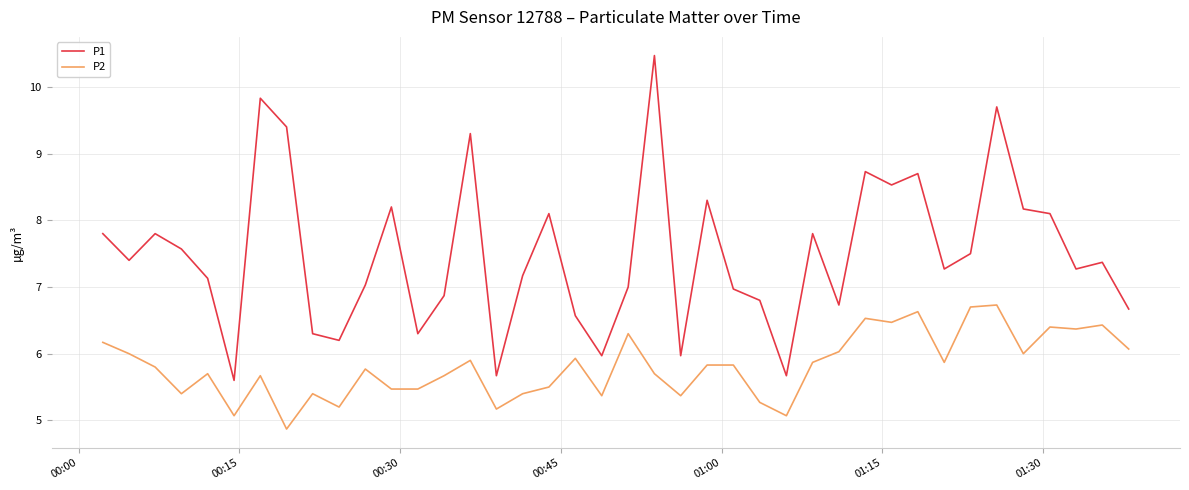

True or false: P2 and P1 intersect in this chart.

False